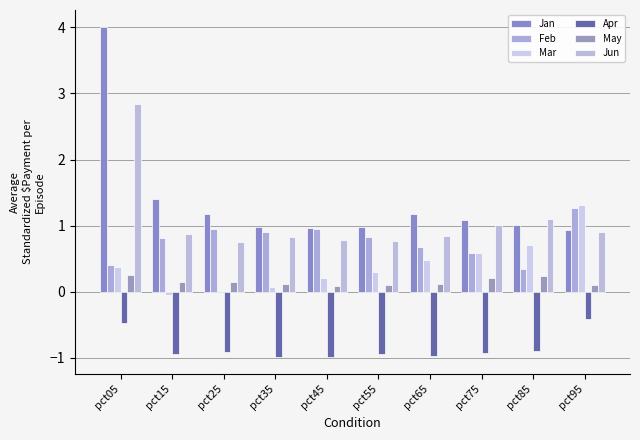

Which has a higher value, pct15 or pct25?

pct15